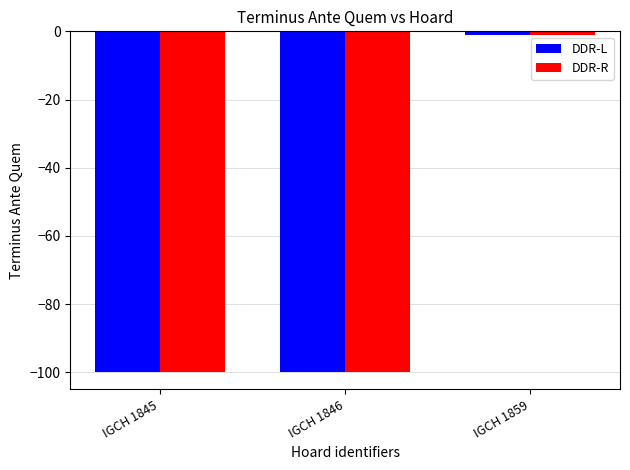

The DDR-R series shows -65 at IGCH 1845. True or false?

False